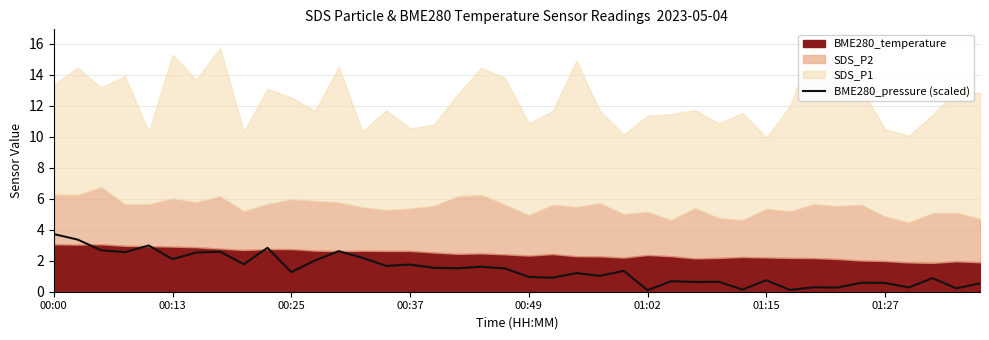

What is the maximum value for BME280_pressure (scaled)?

3.7